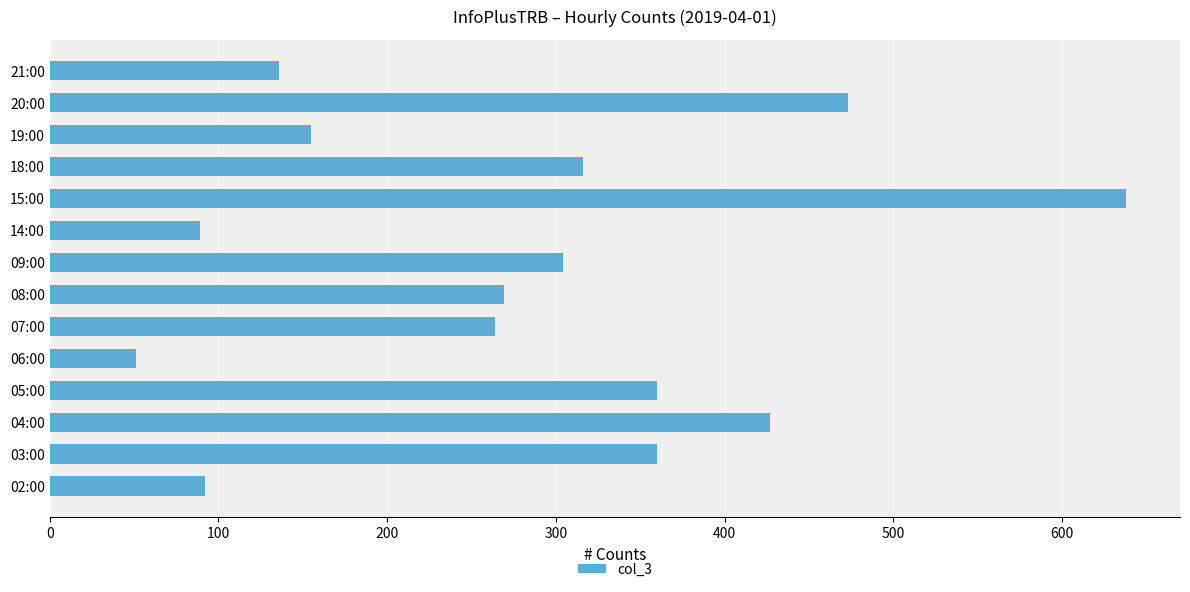

Reading bottom to top, what are all the values shown in this chart?

02:00=92	03:00=360	04:00=427	05:00=360	06:00=51	07:00=264	08:00=269	09:00=304	14:00=89	15:00=638	18:00=316	19:00=155	20:00=473	21:00=136